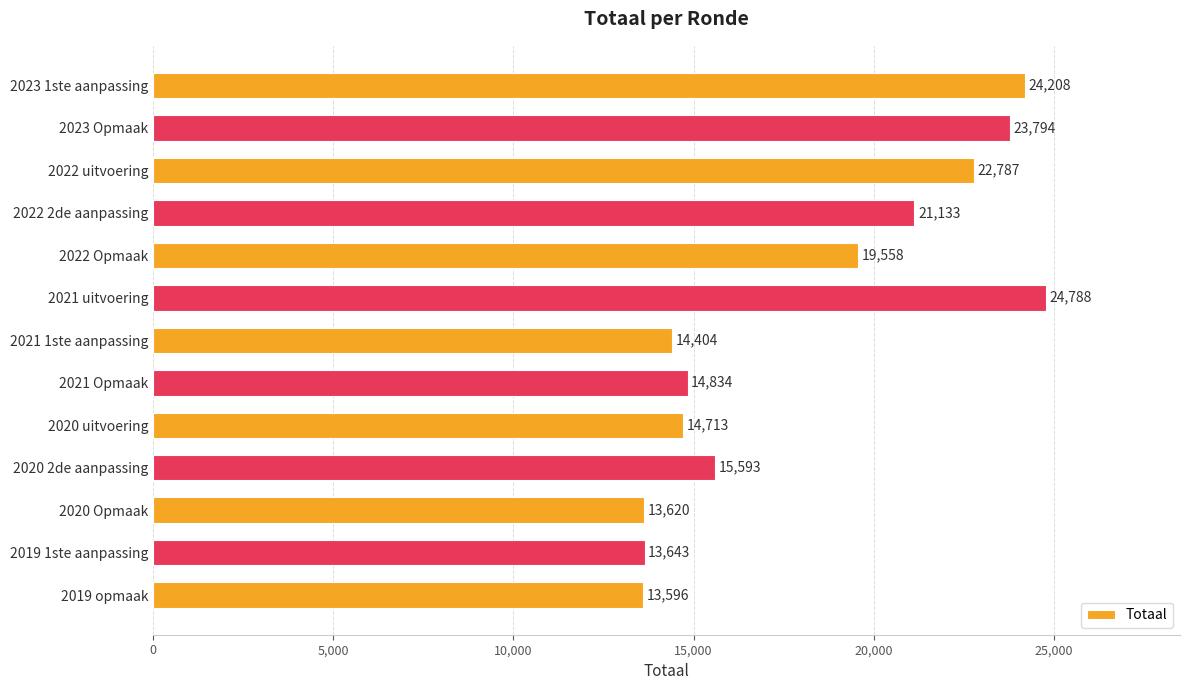

What is the sum of all values?

236671